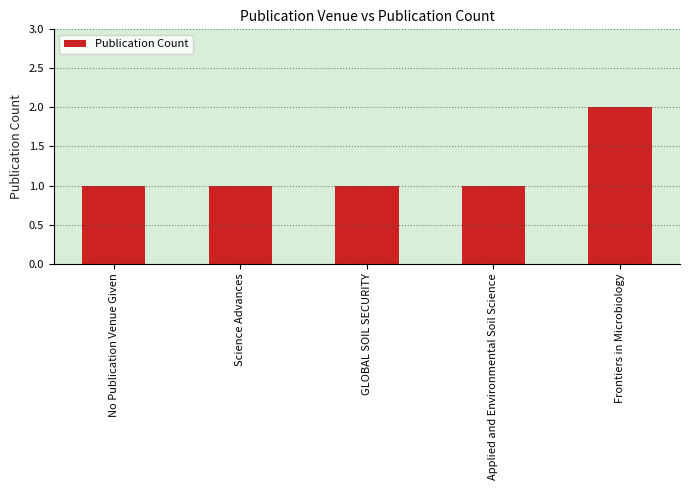

How many categories are shown in the chart?

5